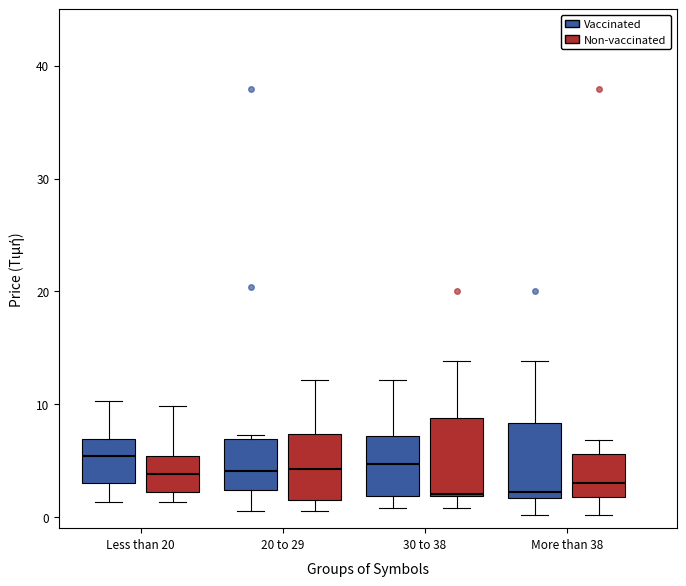

Reading left to right, transcribe this box plot: for each box, give where its median line is, the range the box spans, and where its two whiskers end, as read against the y-axis. The values are not printed on the chart, so give them approximately, as read against the axis.

Less than 20 (Vaccinated): median 5, box 3 to 7, whiskers 1 to 10
Less than 20 (Non-vaccinated): median 4, box 2 to 5, whiskers 1 to 10
20 to 29 (Vaccinated): median 4, box 2 to 7, whiskers 1 to 7 (just above the box's upper edge)
20 to 29 (Non-vaccinated): median 4, box 2 to 7, whiskers 1 to 12
30 to 38 (Vaccinated): median 5, box 2 to 7, whiskers 1 to 12
30 to 38 (Non-vaccinated): median 2, box 2 to 9, whiskers 1 to 14
More than 38 (Vaccinated): median 2 (just above the box's lower edge), box 2 to 8, whiskers 0 to 14
More than 38 (Non-vaccinated): median 3, box 2 to 6, whiskers 0 to 7